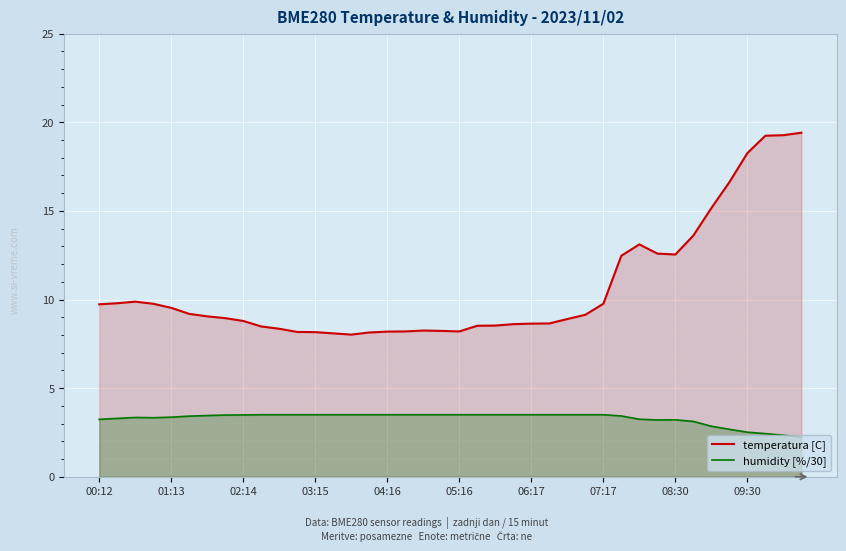

How many data points in humidity [%/30] are less than 3?

6